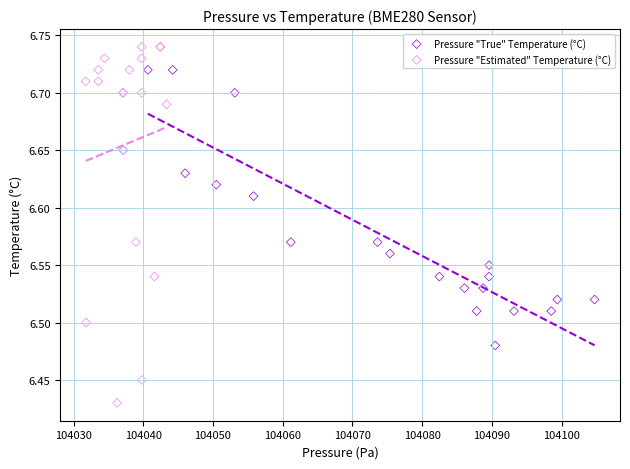

Which series reaches the minimum Y coordinate?

Pressure "Estimated" Temperature (°C)